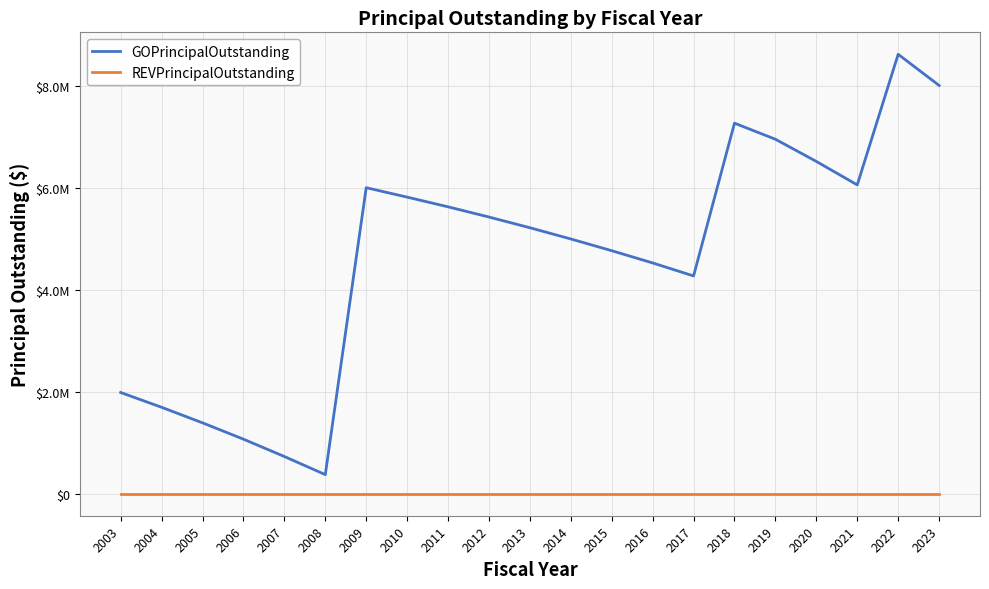

List the labels in order of GOPrincipalOutstanding value, largest first.

2022, 2023, 2018, 2019, 2020, 2021, 2009, 2010, 2011, 2012, 2013, 2014, 2015, 2016, 2017, 2003, 2004, 2005, 2006, 2007, 2008